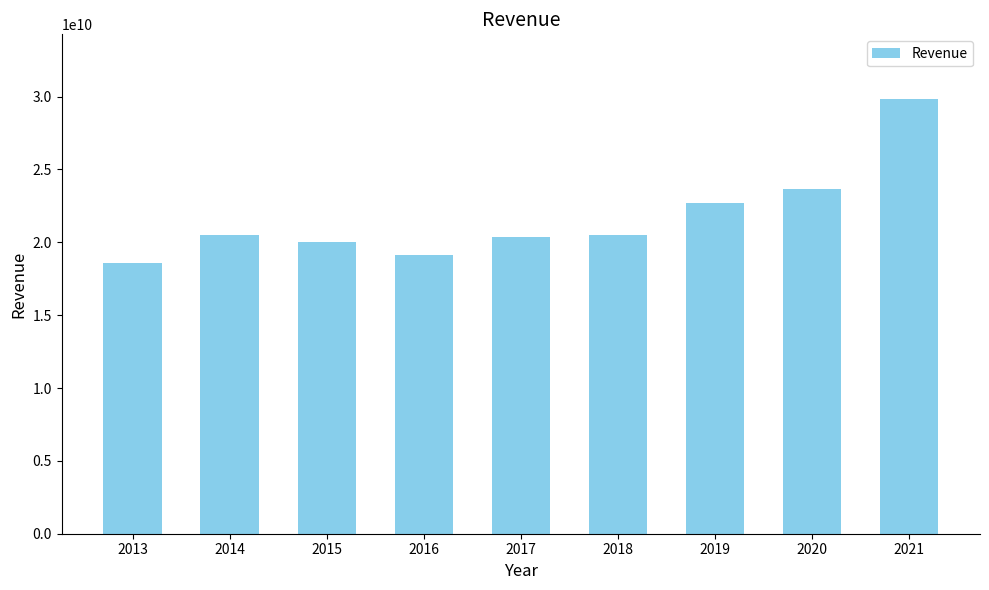

Is it true that the value at 2021 is 29803000000?

True